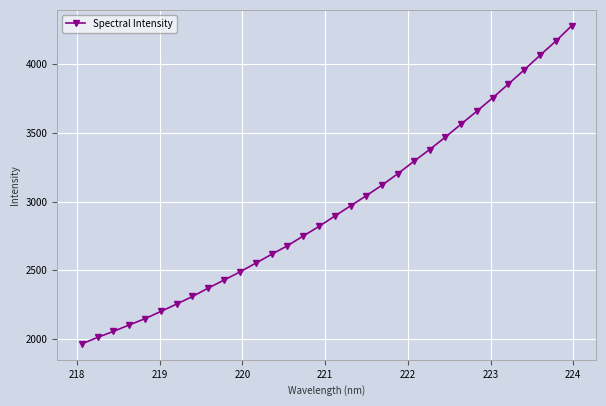

What is the value of the 28th point from the left?

3856.5